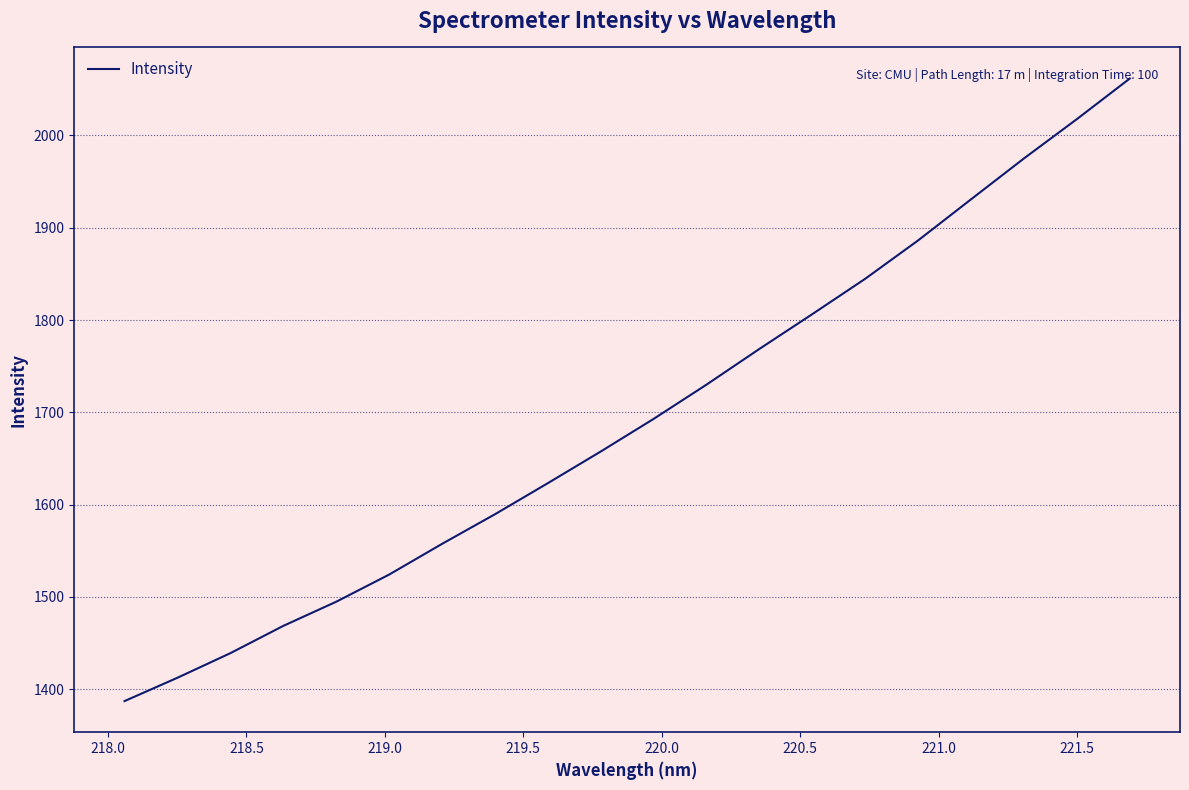

What is the difference between the maximum and minimum values?

674.6